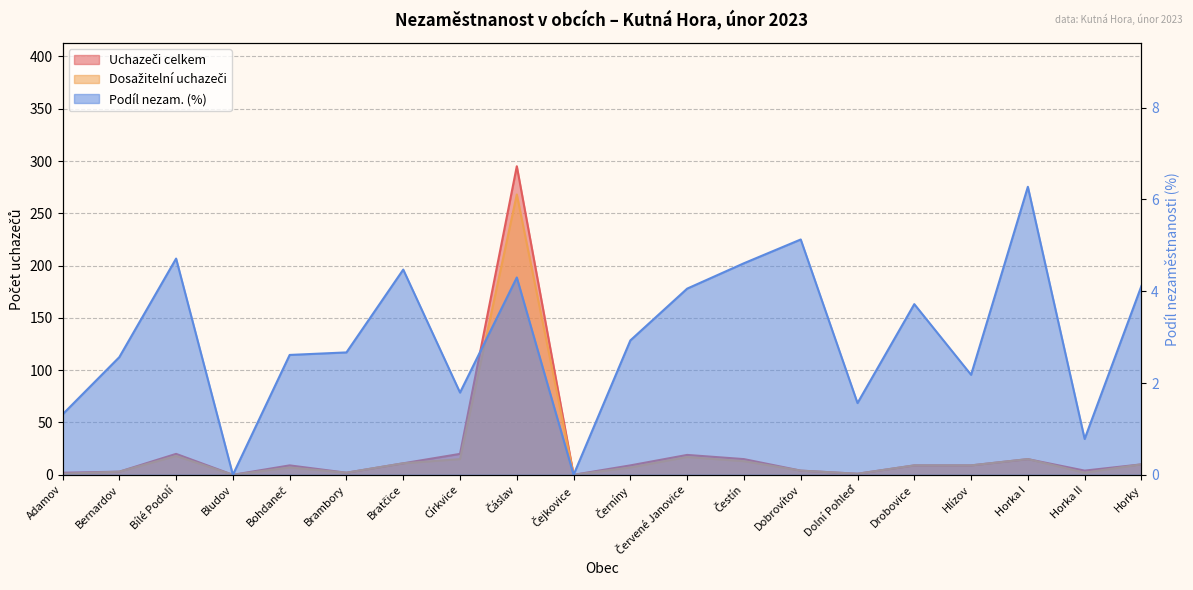

Count the number of categories in the chart.

20